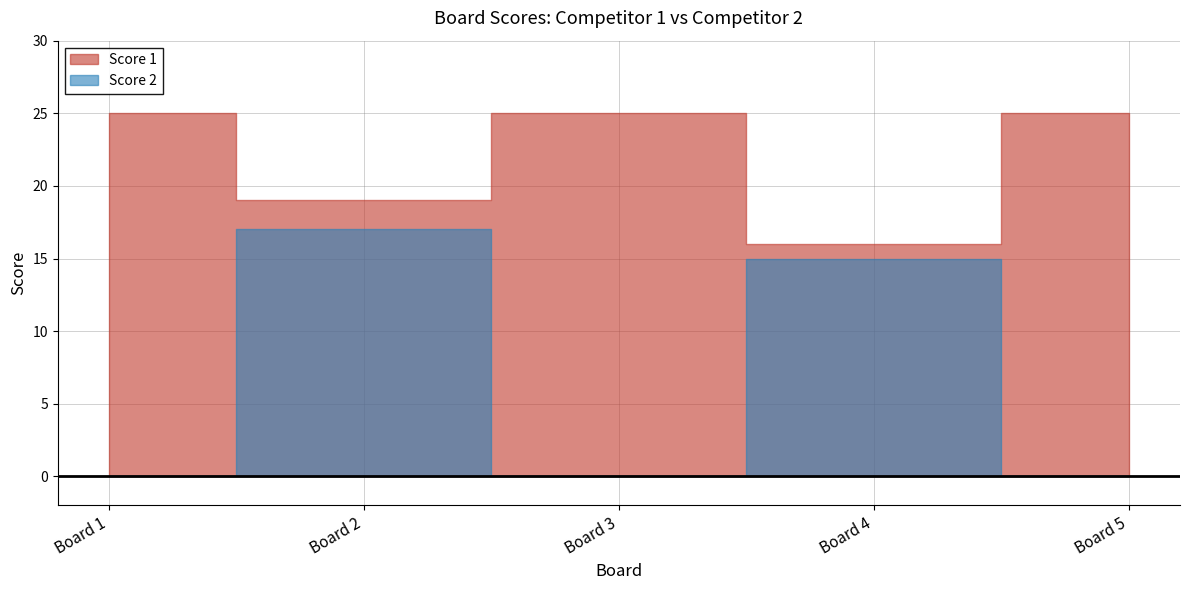

What is the sum of the Score 2 values at 2 and 4?

32